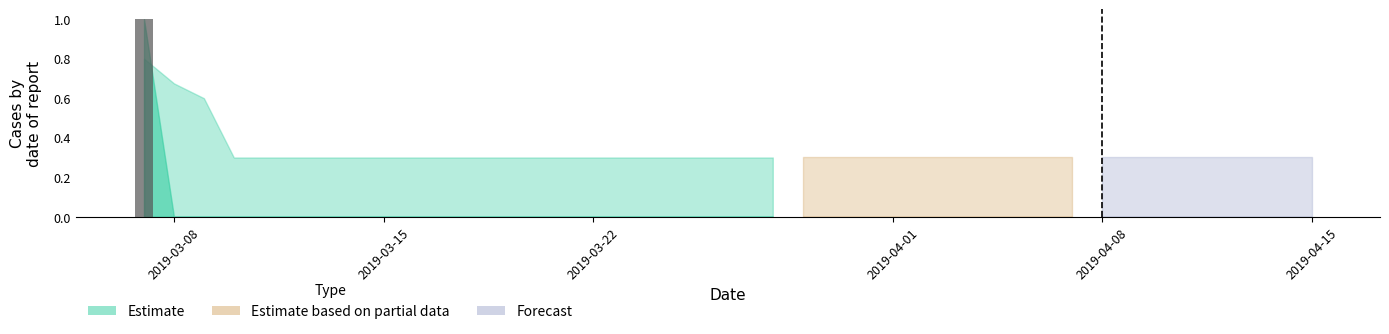

Are the bars horizontal?

No